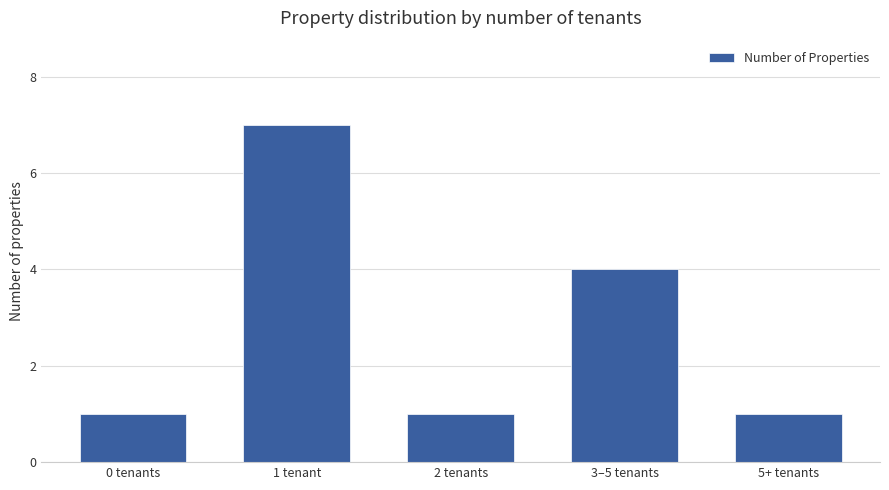

Between 5+ tenants and 1 tenant, which is larger?

1 tenant